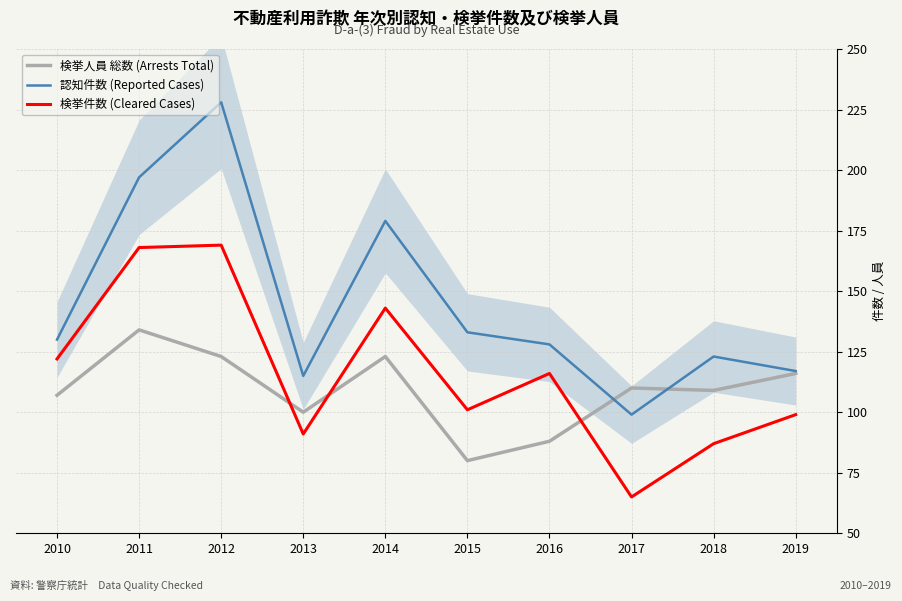

Rank the series by their average value, from highest to lowest.

認知件数 (Reported Cases), 検挙件数 (Cleared Cases), 検挙人員 総数 (Arrests Total)